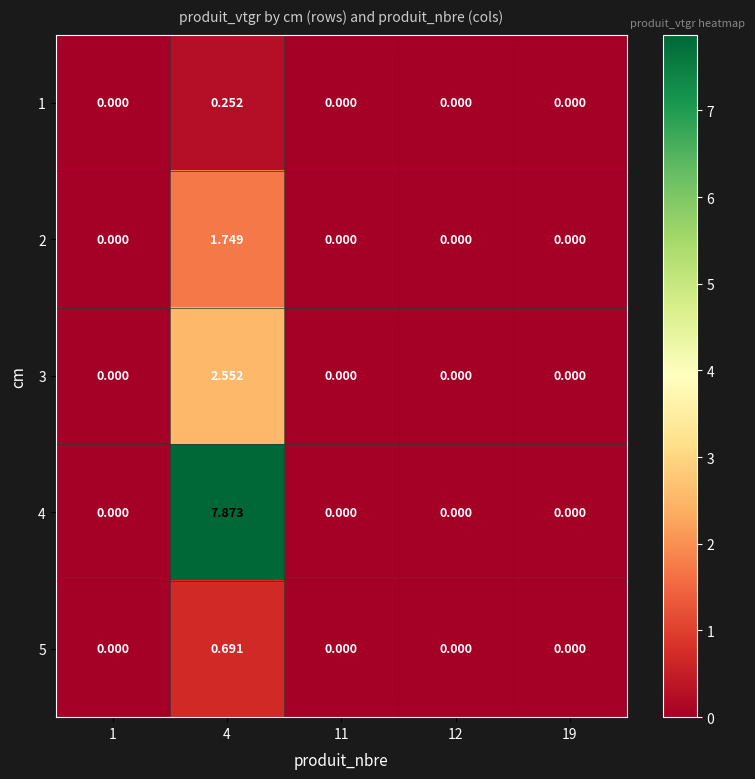

Is the value of 3 at 1 greater than the value of 4 at 4?

No